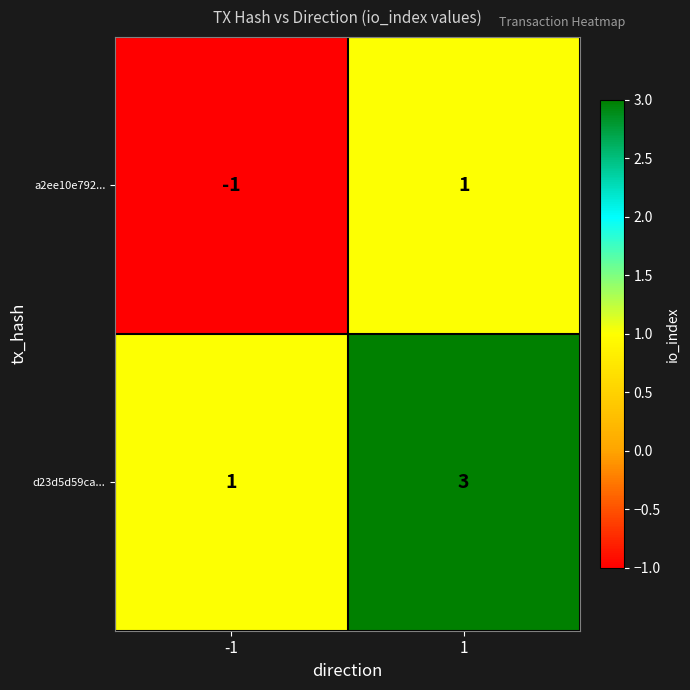

What is the sum of the d23d5d59ca... values at 1 and -1?

4